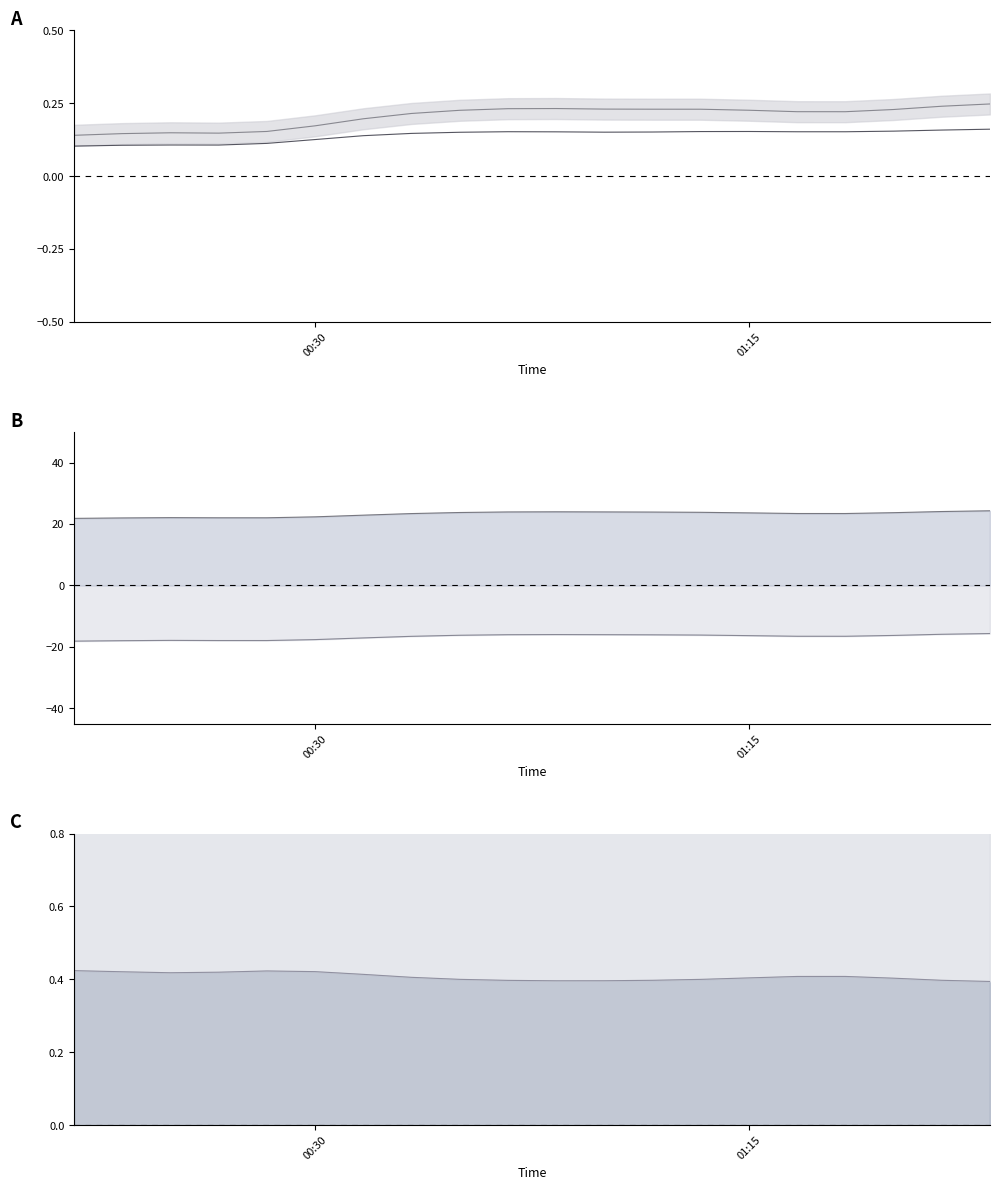

Which category has the lowest value in the P2 lower series?

00:30